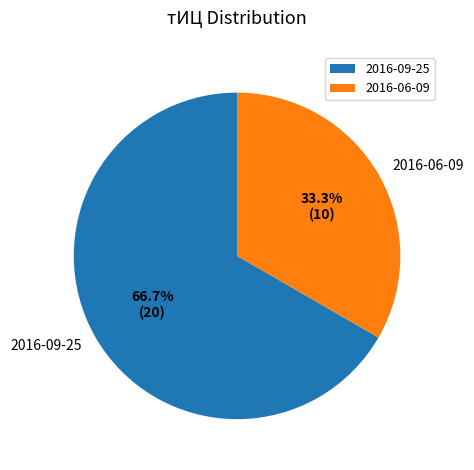

Count the number of slices in the pie.

2